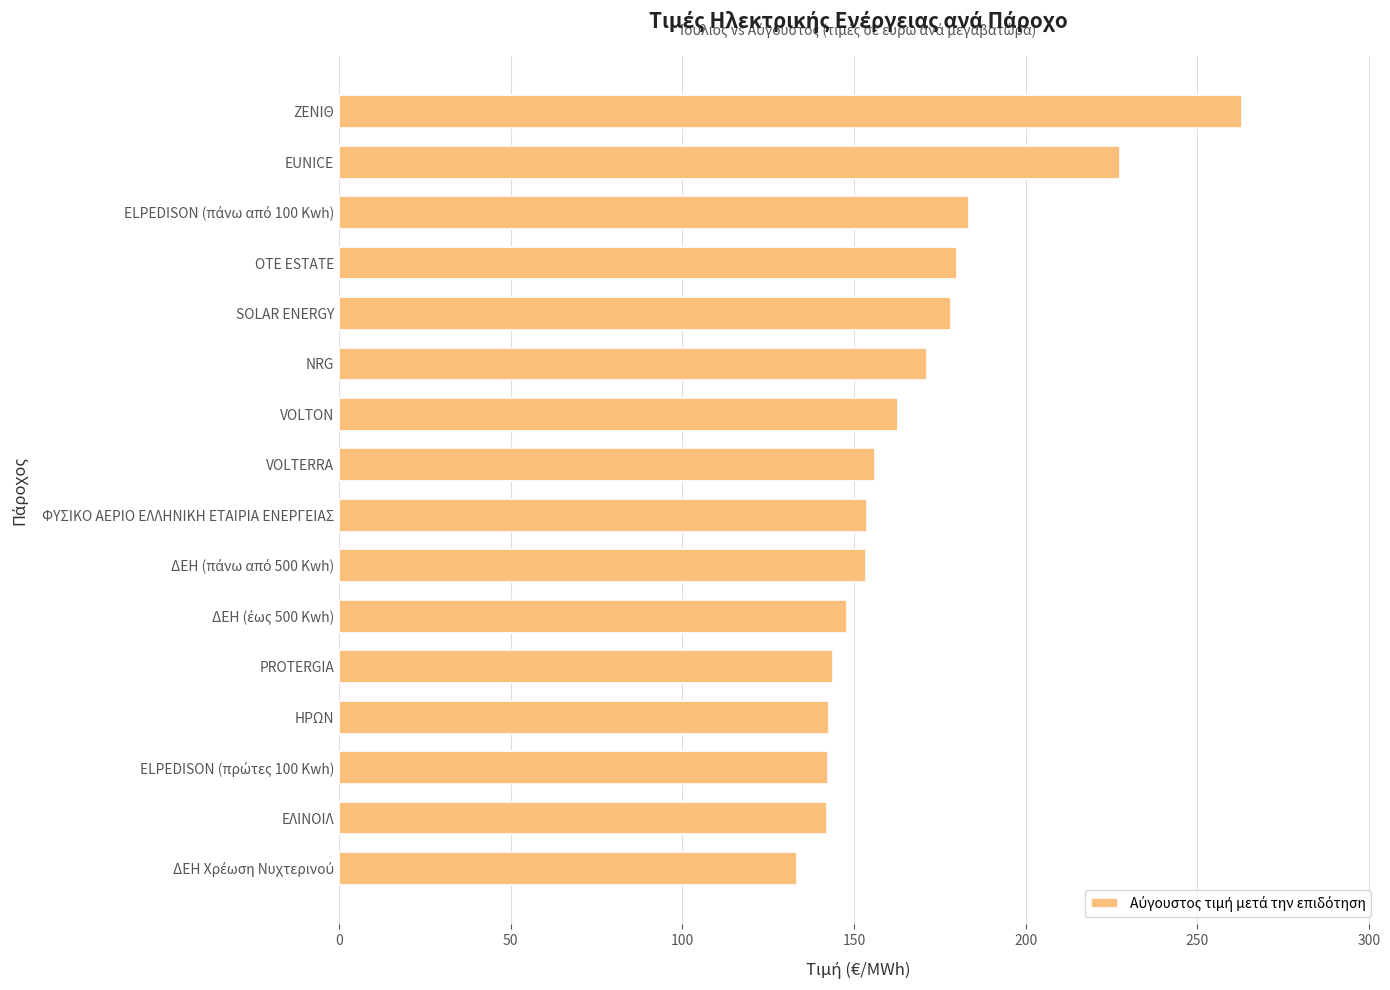

What is the change in value from EUNICE to ΖΕΝΙΘ?

+35.5